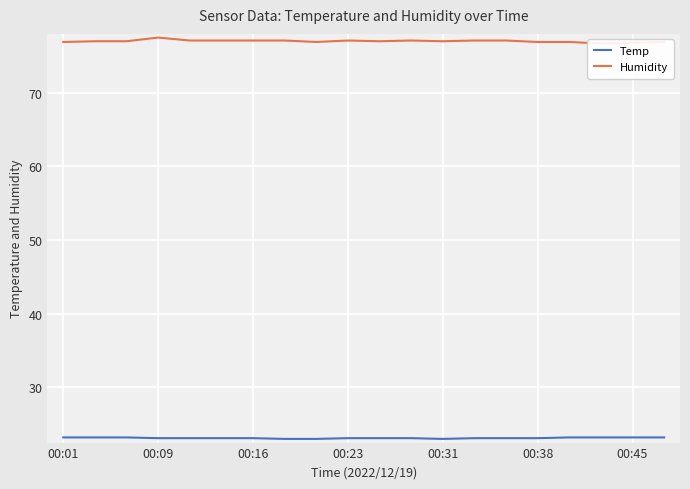

The Temp series shows 32.3 at 00:31. True or false?

False